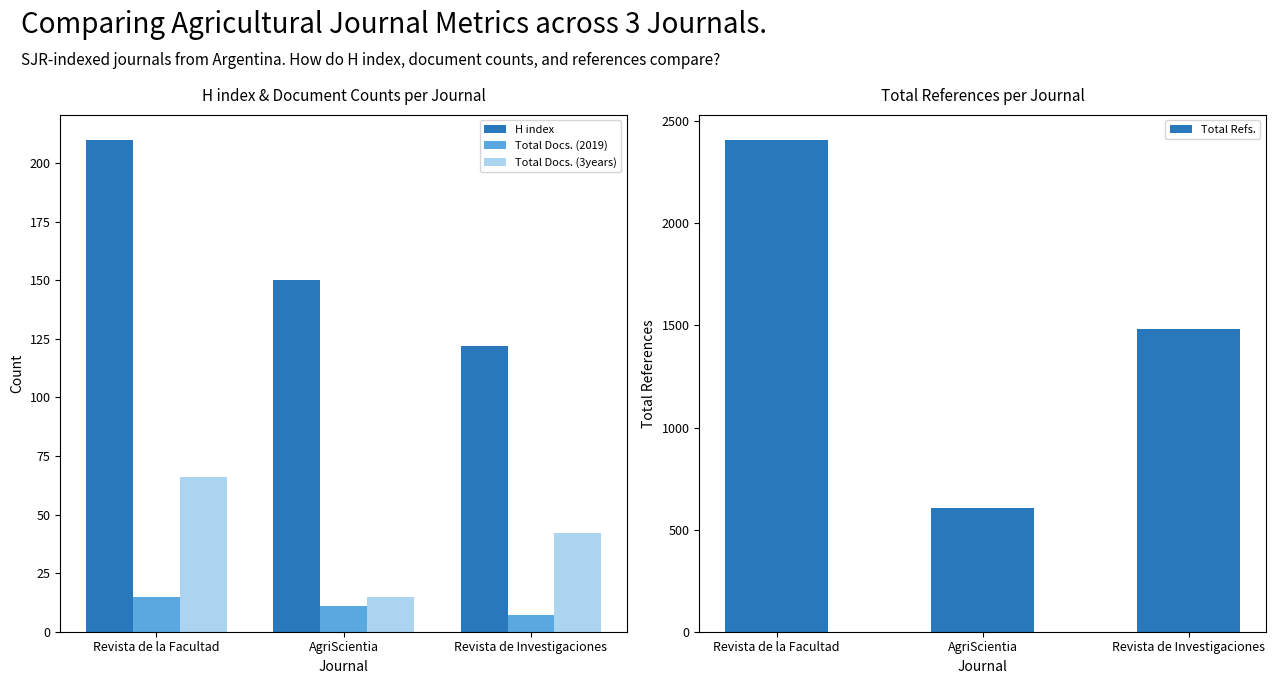

Reading right to left, what are all the values shown in this chart?

H index: Revista de Investigaciones=122	AgriScientia=150	Revista de la Facultad=210
Total Docs. (2019): Revista de Investigaciones=7	AgriScientia=11	Revista de la Facultad=15
Total Docs. (3years): Revista de Investigaciones=42	AgriScientia=15	Revista de la Facultad=66
Total Refs.: Revista de Investigaciones=1484	AgriScientia=605	Revista de la Facultad=2411